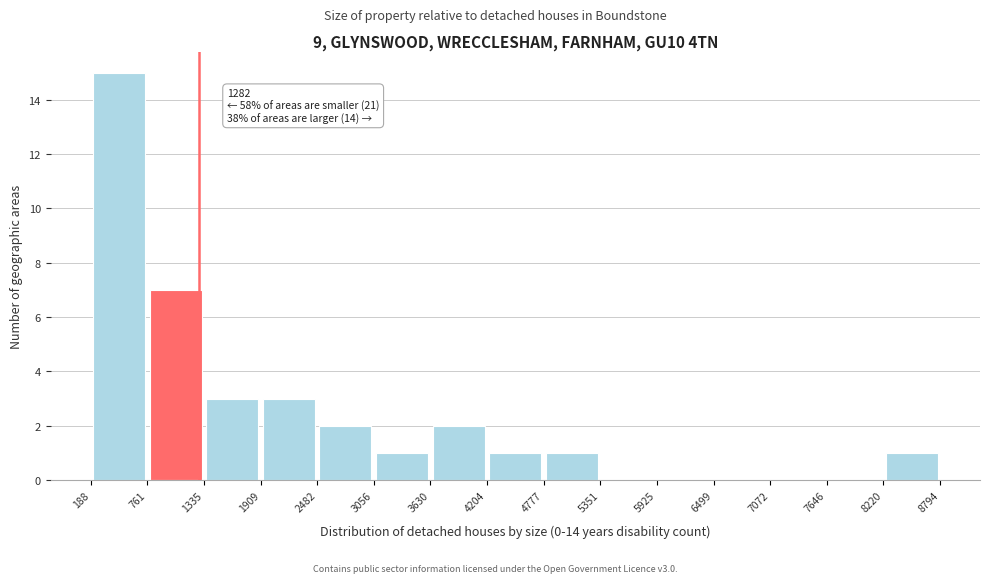

Which range on the x-axis has the tallest bar?

188 to 761